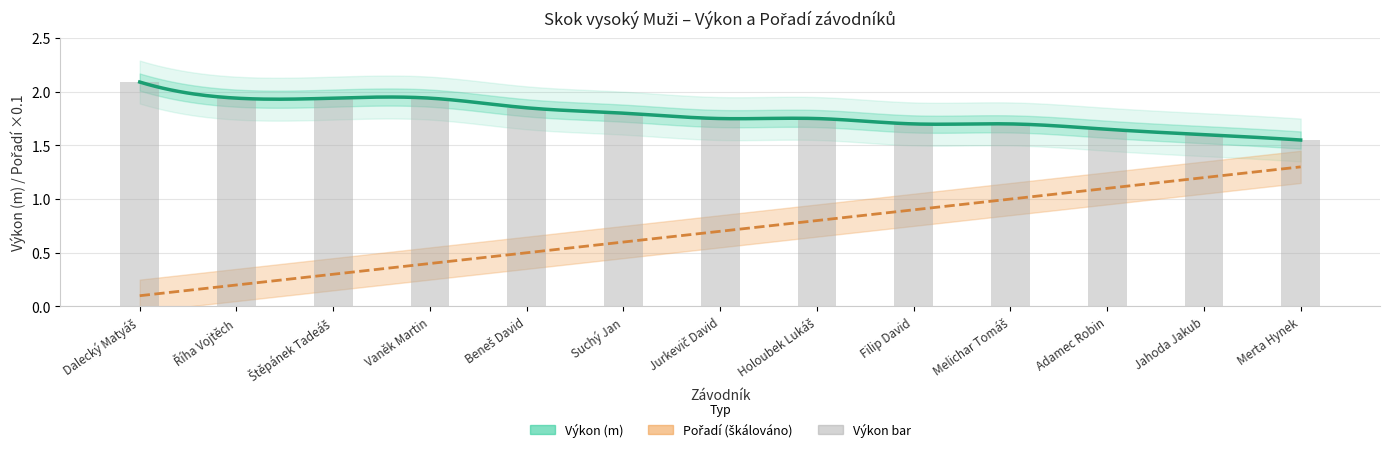

What is the change in value from Vaněk Martin to Holoubek Lukáš?

-0.2